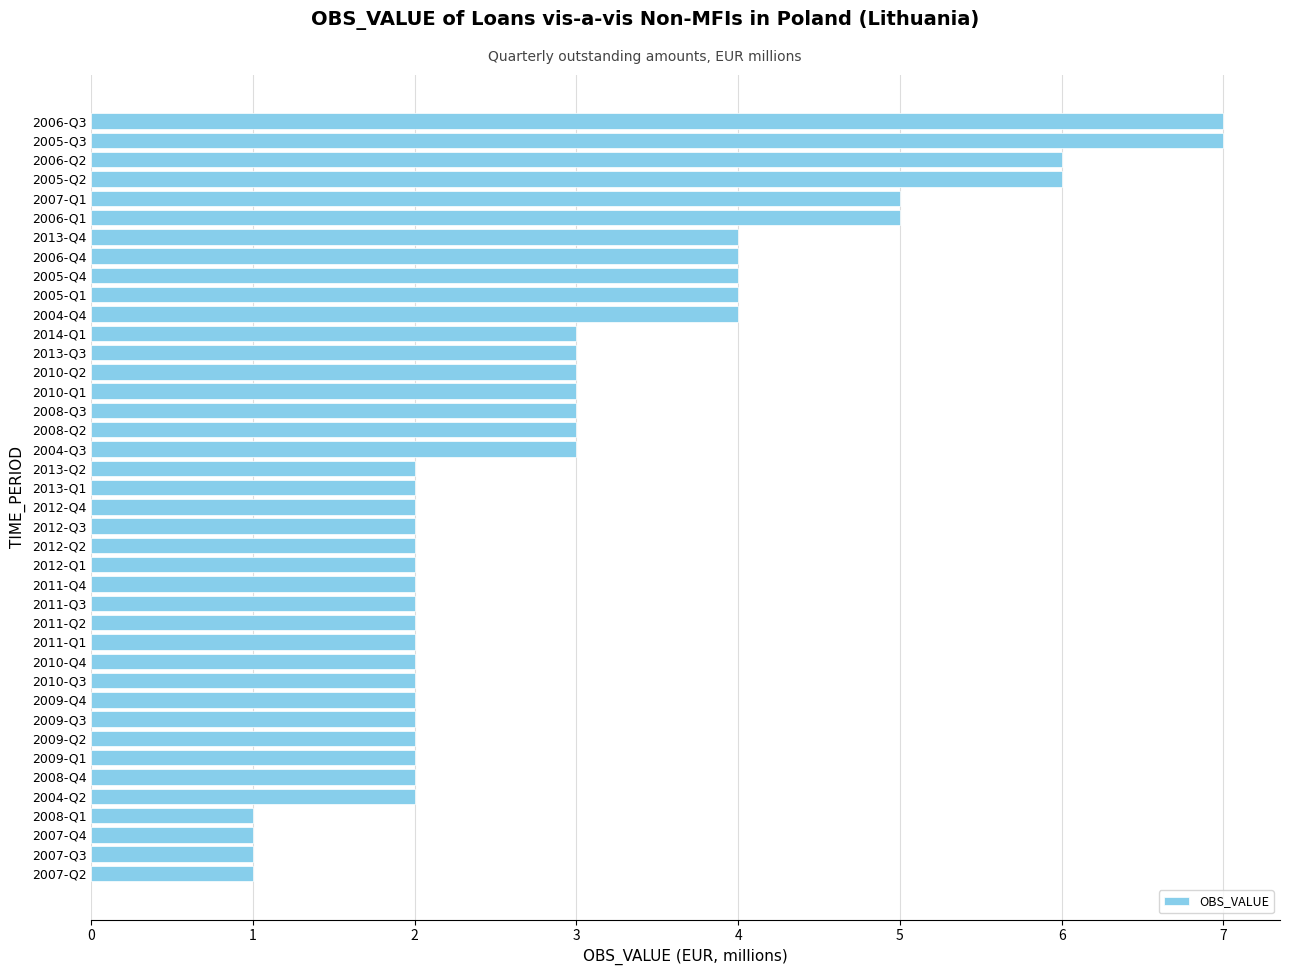

What is the greatest value displayed?

7